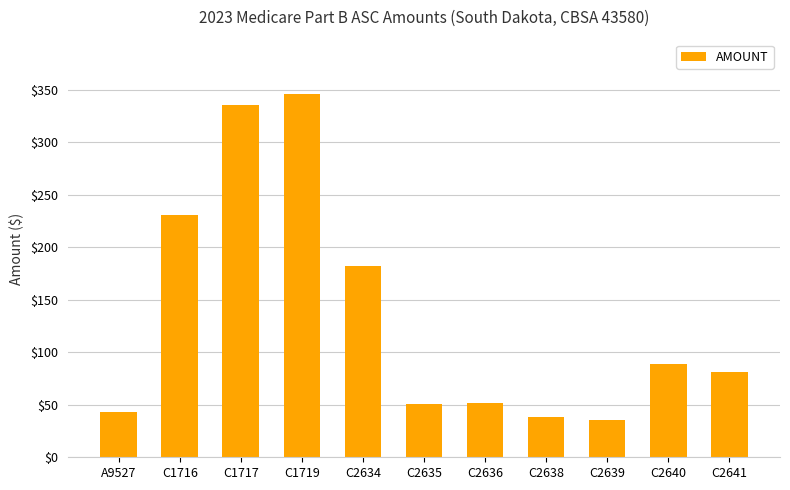

Is it true that the value at A9527 is 43.1?

True